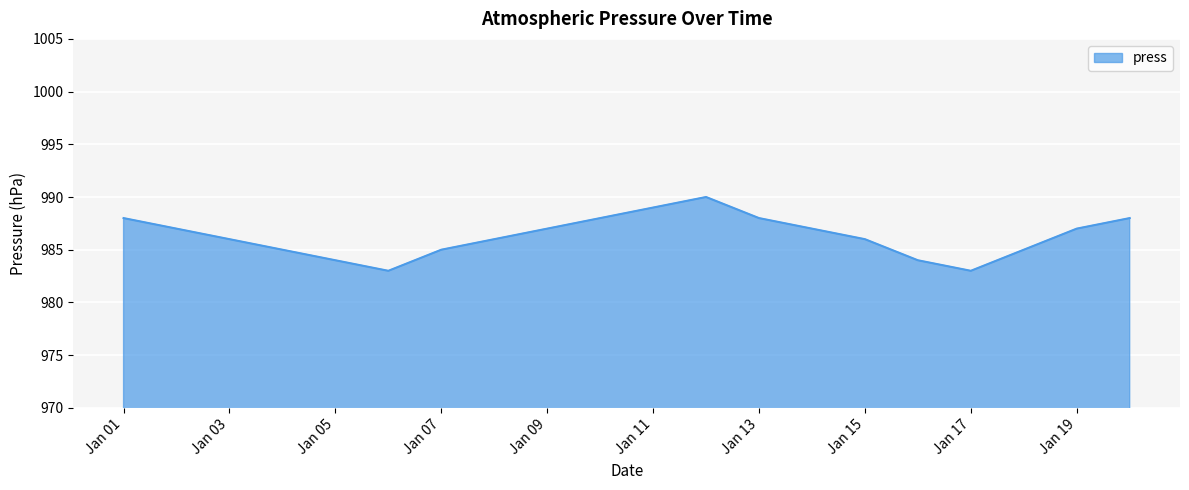

What is the minimum value shown in the chart?

983